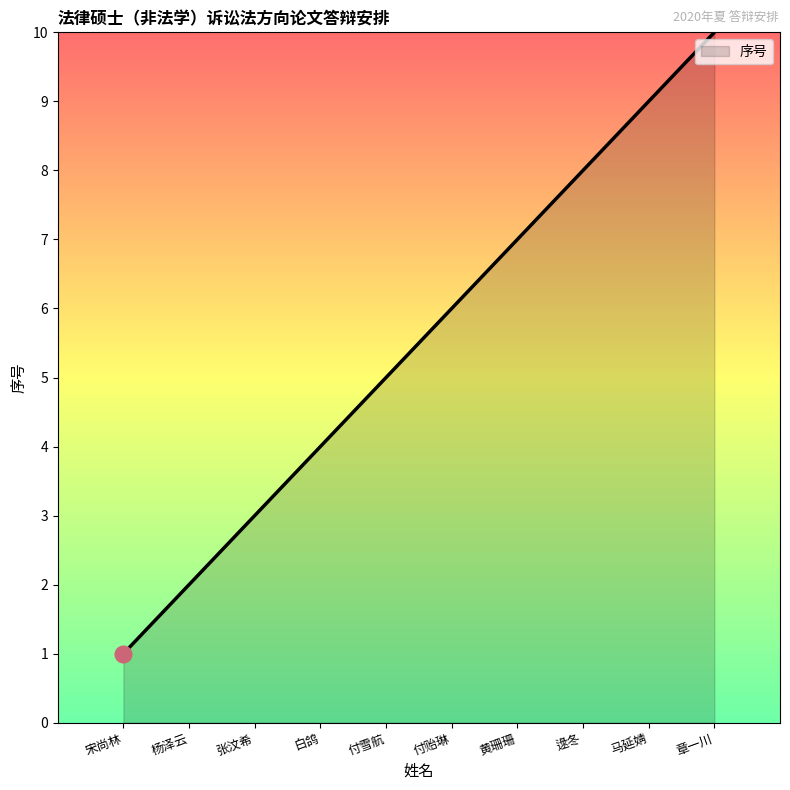

Read the value at 逯冬.

8